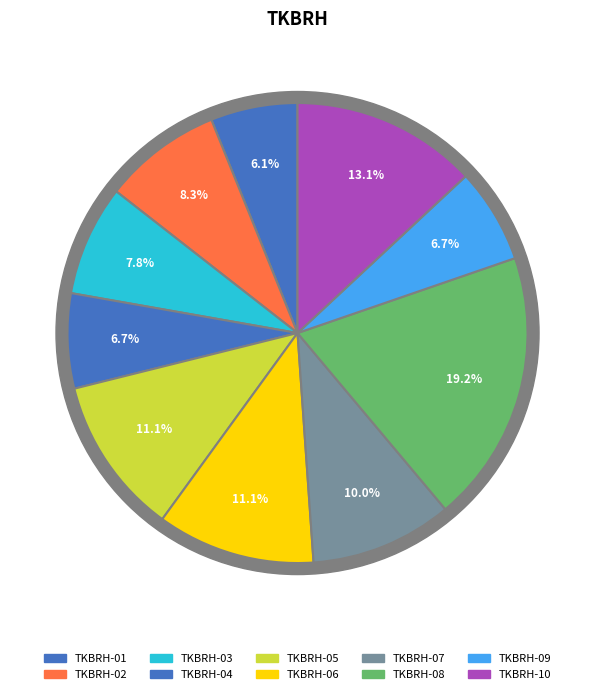

What percentage is NOT represented by TKBRH-10?

86.9%